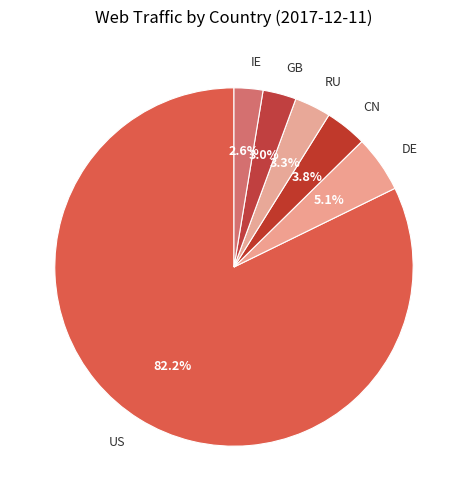

True or false: US accounts for 93% of the total.

False